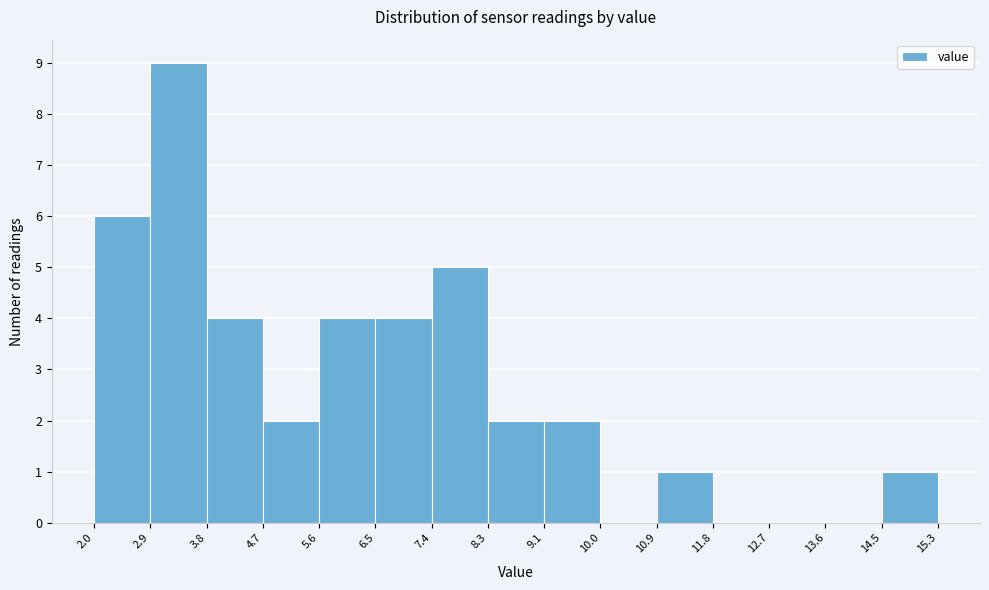

Reading left to right, transcribe this chart: for each bar, give the range it covers on the x-axis and its height. The values are not printed on the chart, so give them approximately, as read against the axis.

2.0 to 2.9: 6
2.9 to 3.8: 9
3.8 to 4.7: 4
4.7 to 5.6: 2
5.6 to 6.5: 4
6.5 to 7.4: 4
7.4 to 8.3: 5
8.3 to 9.1: 2
9.1 to 10.0: 2
10.0 to 10.9: 0
10.9 to 11.8: 1
11.8 to 12.7: 0
12.7 to 13.6: 0
13.6 to 14.5: 0
14.5 to 15.3: 1